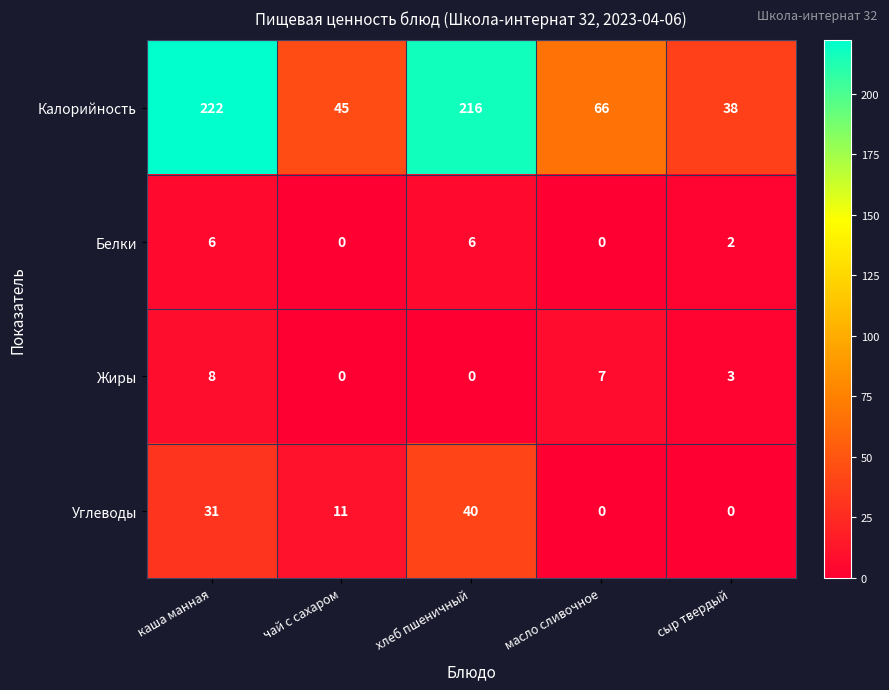

What is the difference between the maximum and second lowest values in the Углеводы series?

40